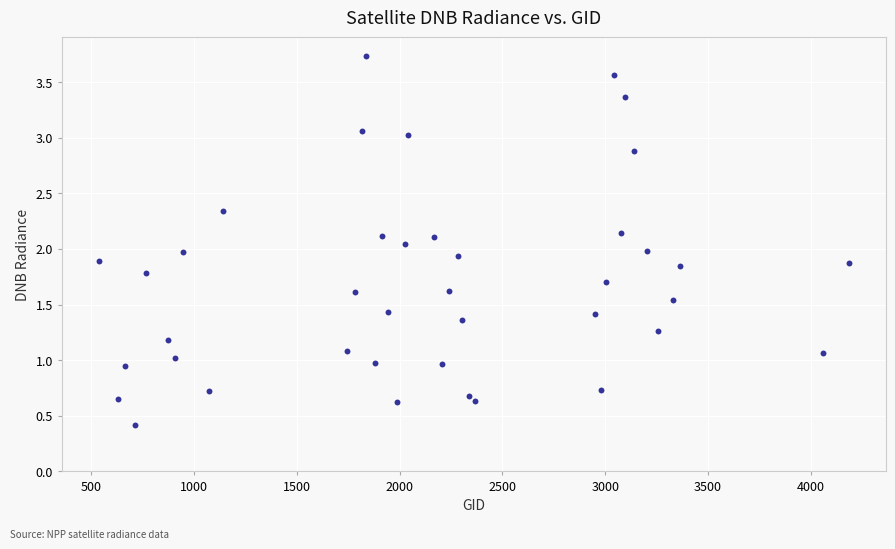

What is the range of Y values (max minus min)?

3.3